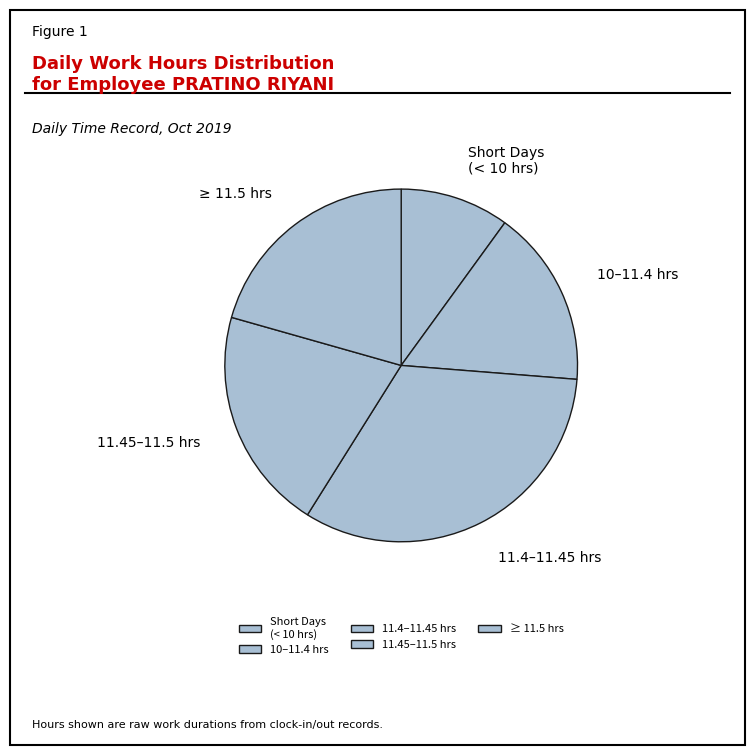

How many slices are in this pie chart?

5